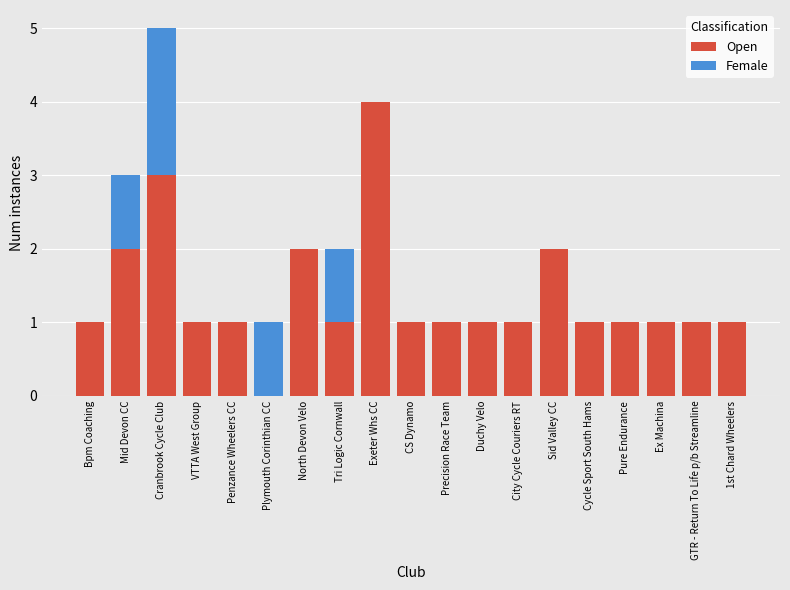

At which category is the sum across all series the highest?

Cranbrook Cycle Club